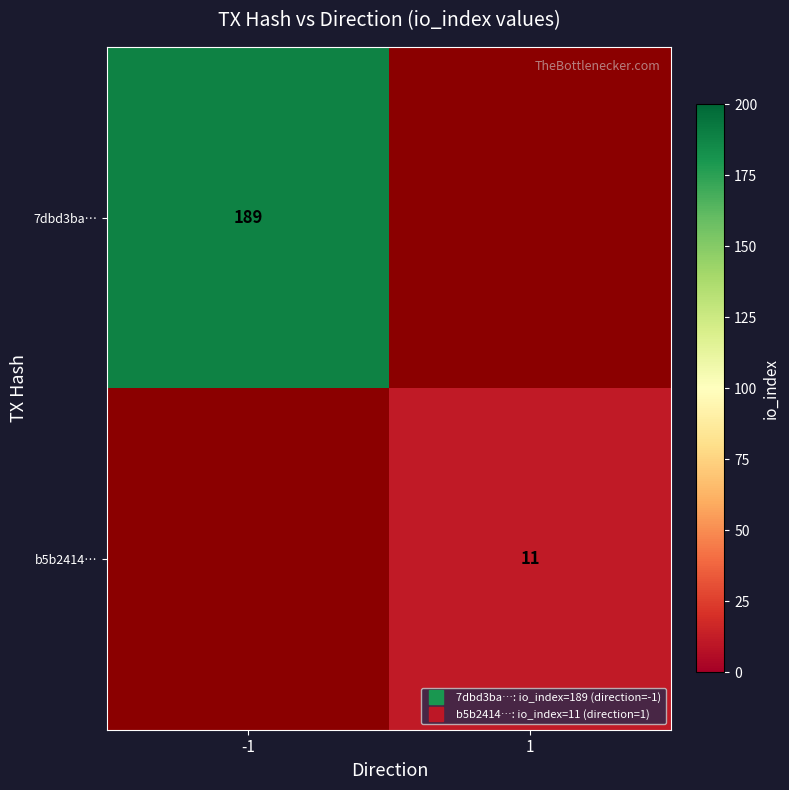

What is the greatest value displayed?

189.0